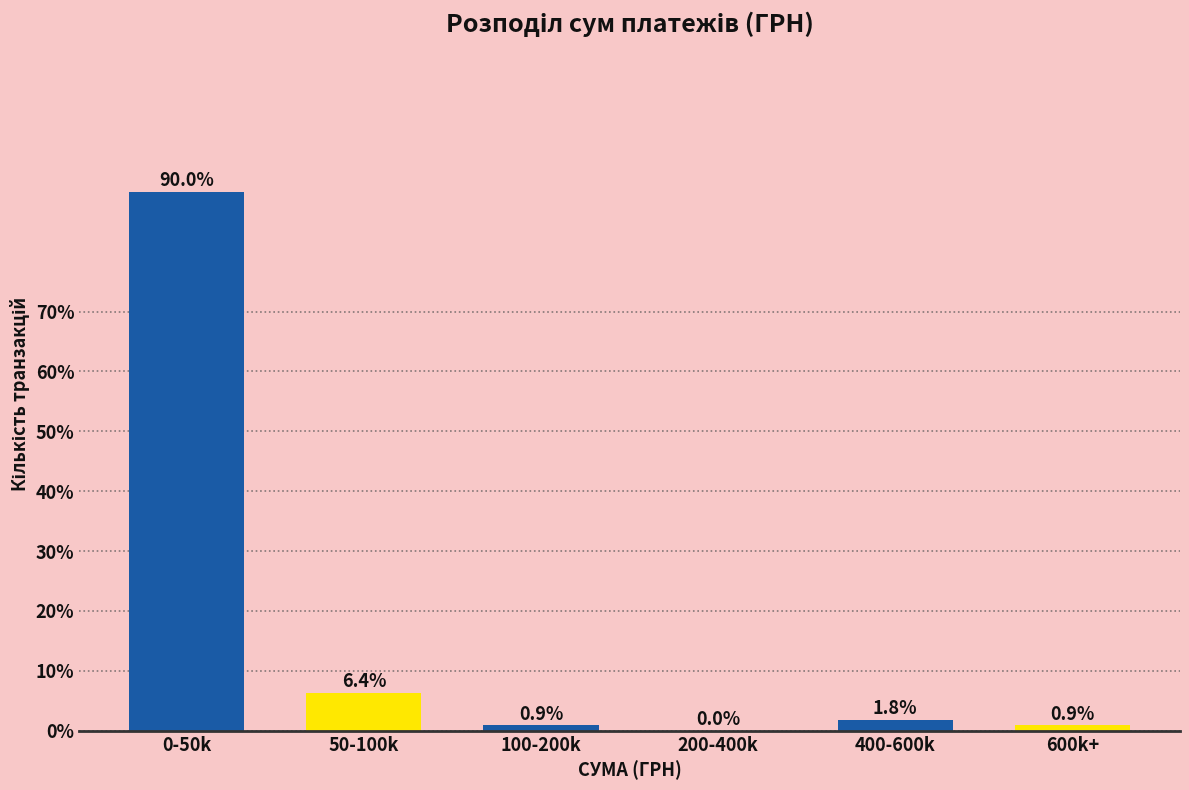

Reading right to left, transcribe all the data shown in this chart.

600k+=0.9	400-600k=1.8	200-400k=0.0	100-200k=0.9	50-100k=6.4	0-50k=90.0